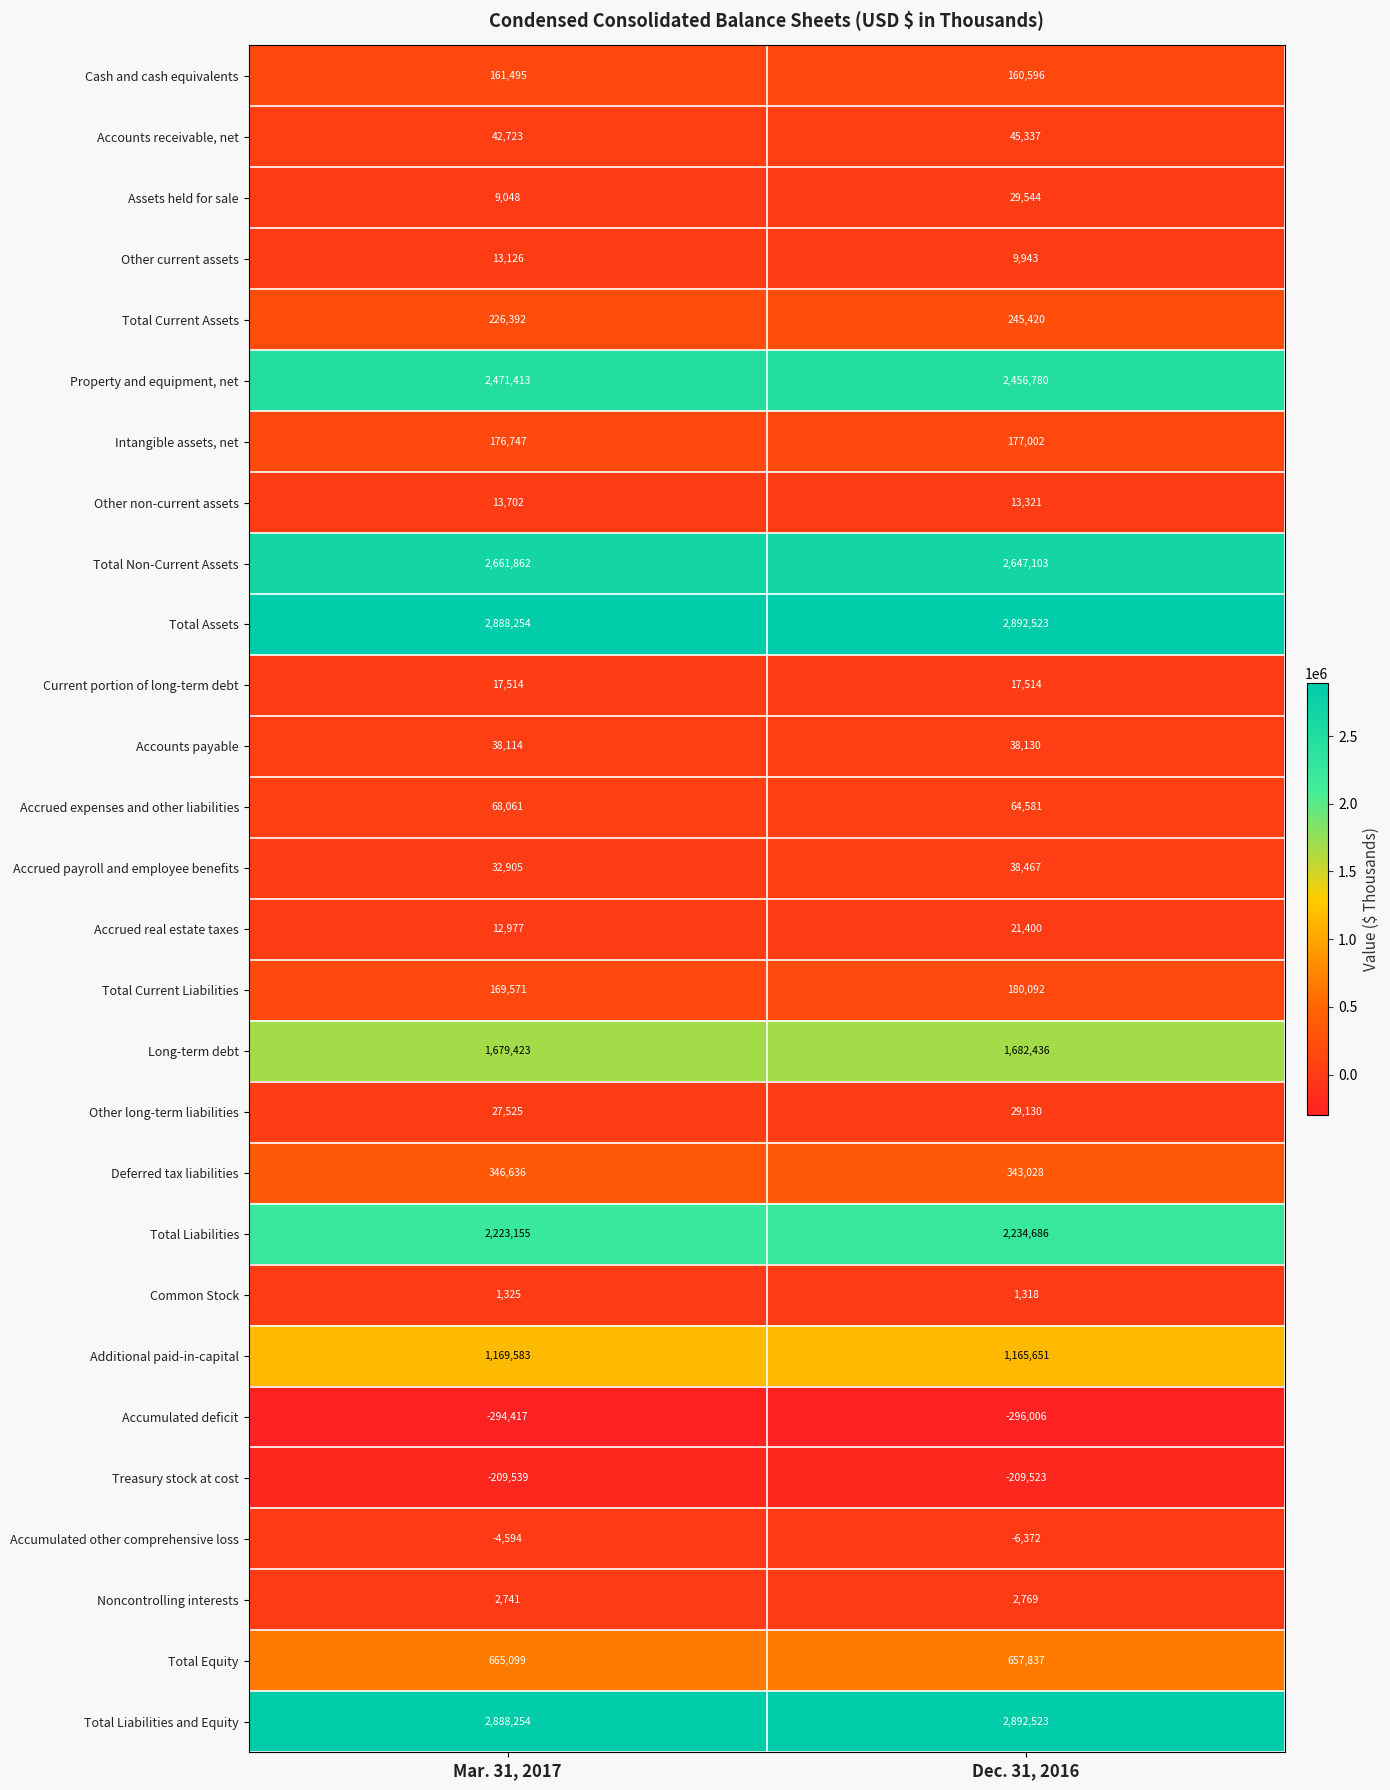

What is the difference between the highest and lowest values at Dec. 31, 2016?

3188529